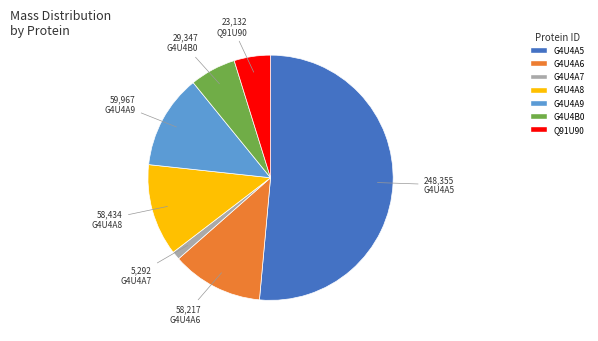

Approximately how many times larger is the value at Q91U90 compared to G4U4A6?

0.4